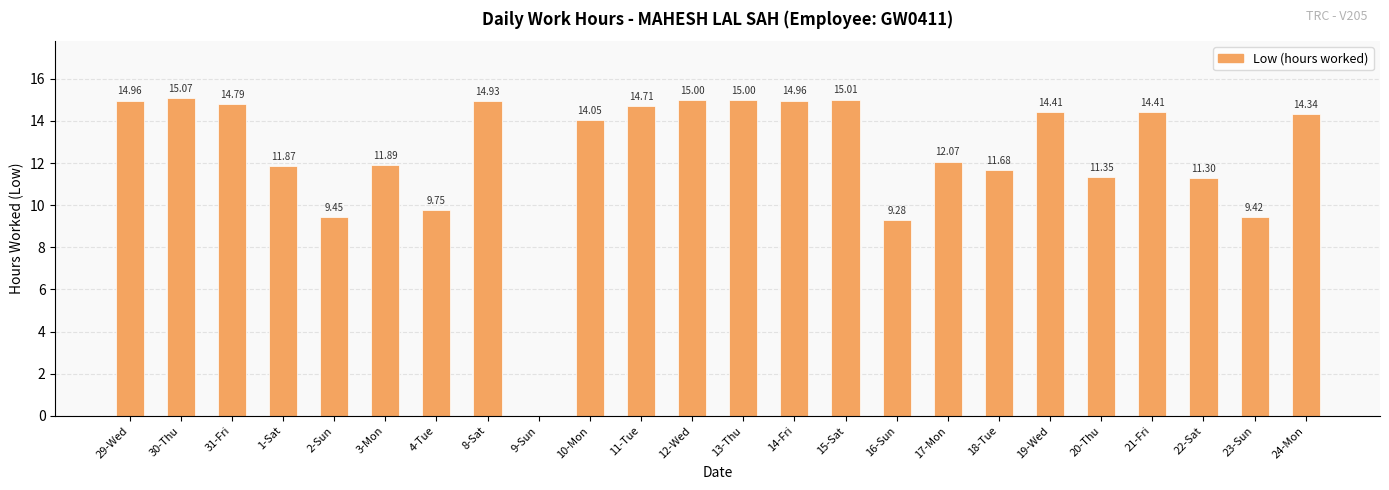

What value does the data have at 18-Tue?

11.7